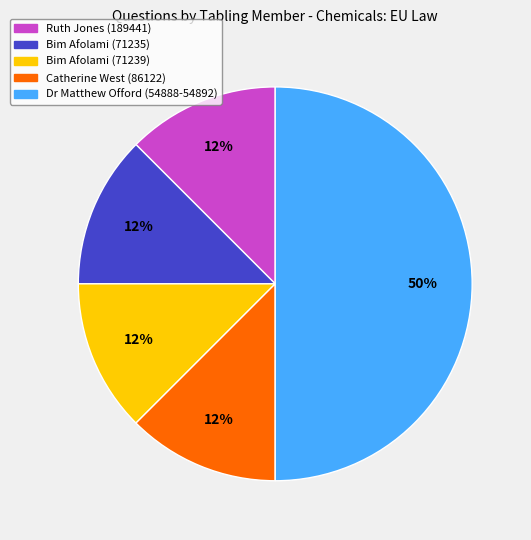

To the nearest percent, what is the average slice percentage?

20%